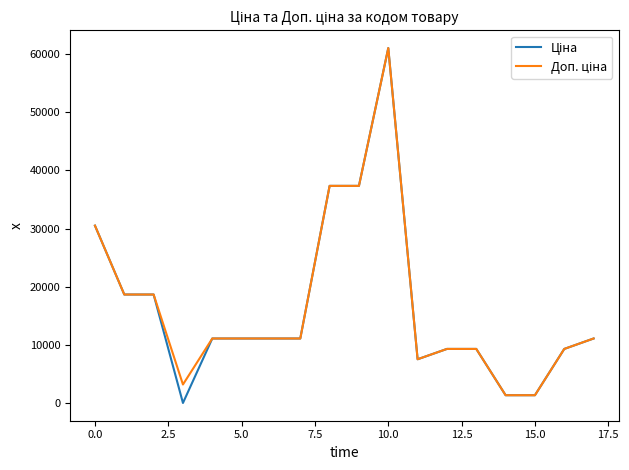

True or false: Доп. ціна and Ціна cross at least once.

False